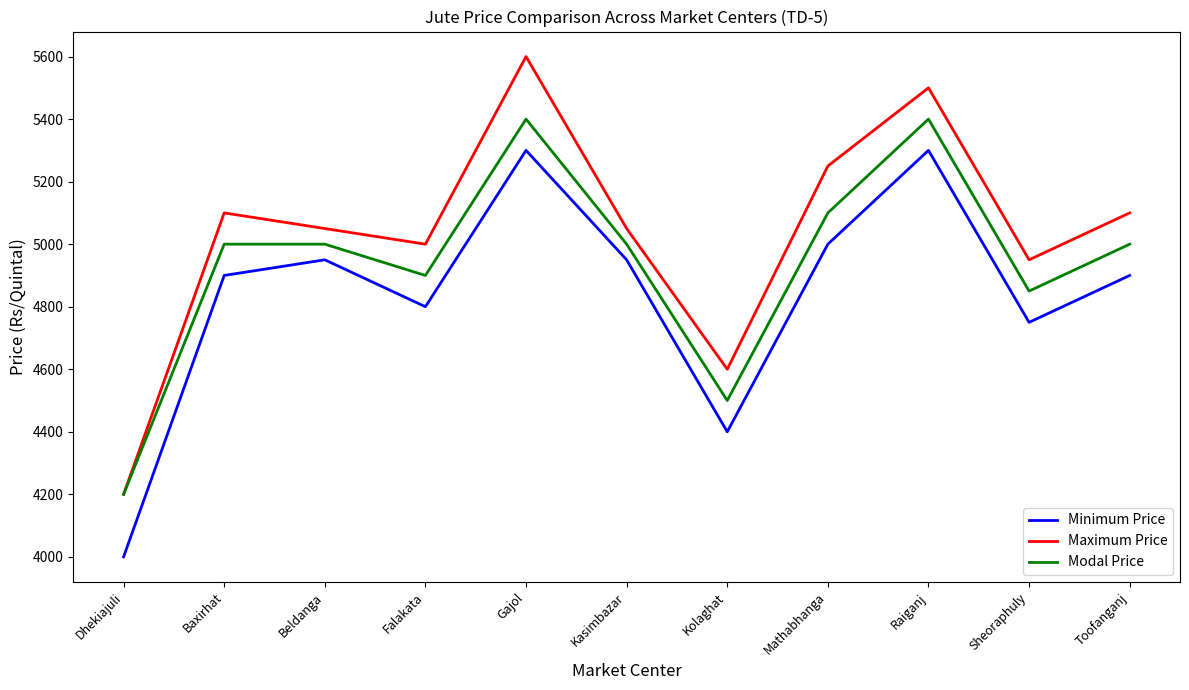

Which series changed the most between Gajol and Toofanganj?

Maximum Price